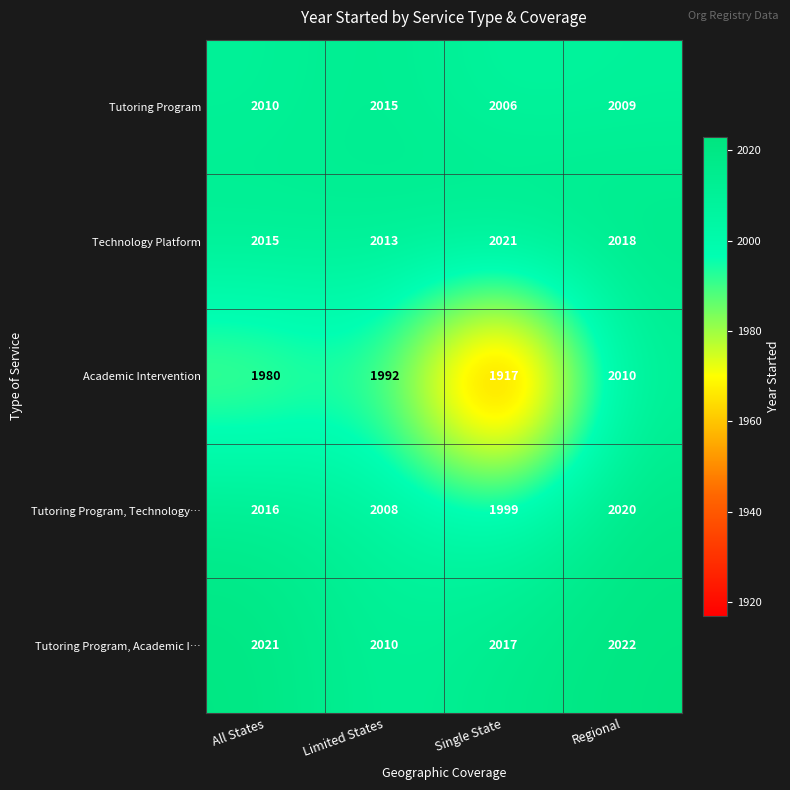

How many data points in Technology Platform are less than 2018?

2